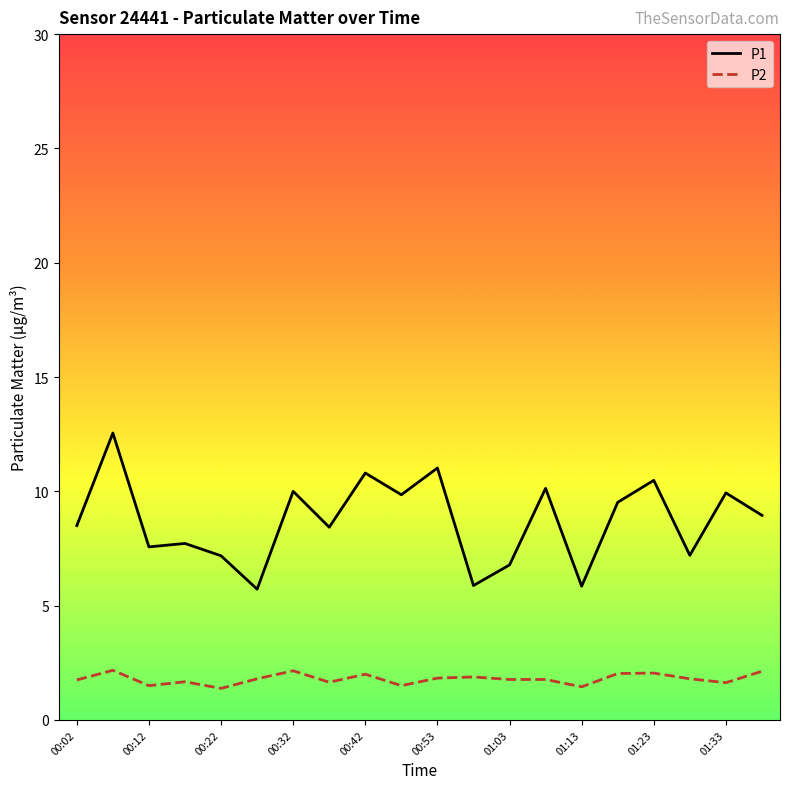

True or false: P2 and P1 intersect in this chart.

False